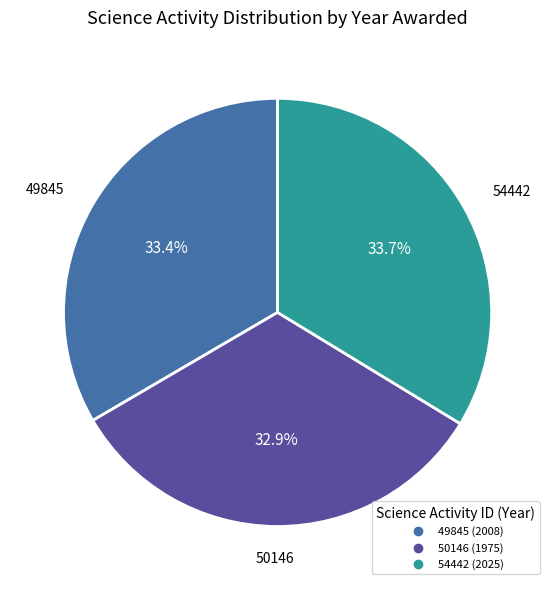

What percentage do 50146 and 49845 together represent?

66.3%